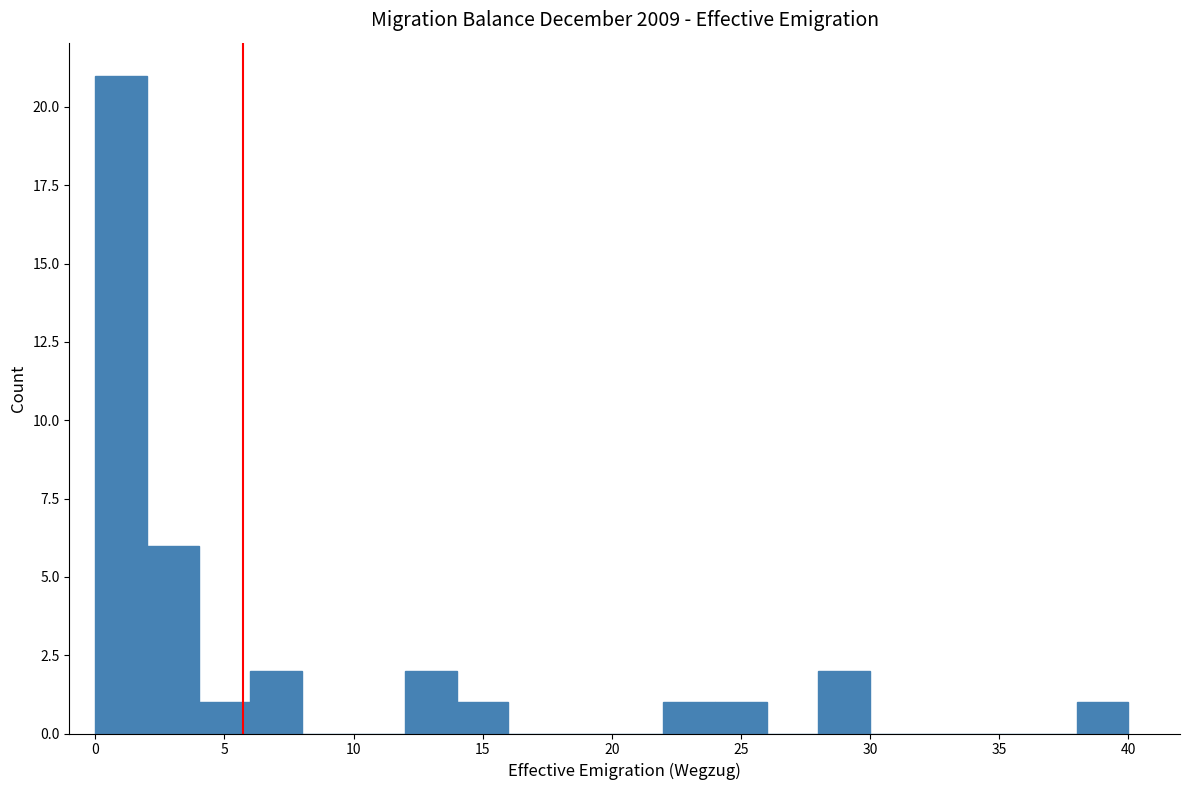

How tall is the bar that spans 6 to 8 on the x-axis? The values are not printed on the chart, so give them approximately, as read against the axis.

2